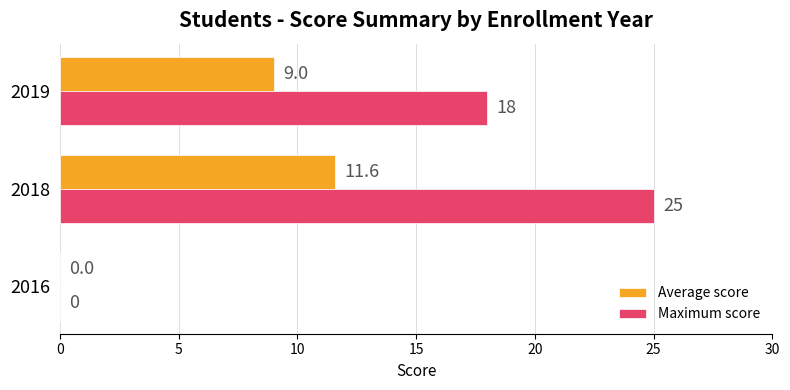

At which label is Maximum score closest to 12?

2019